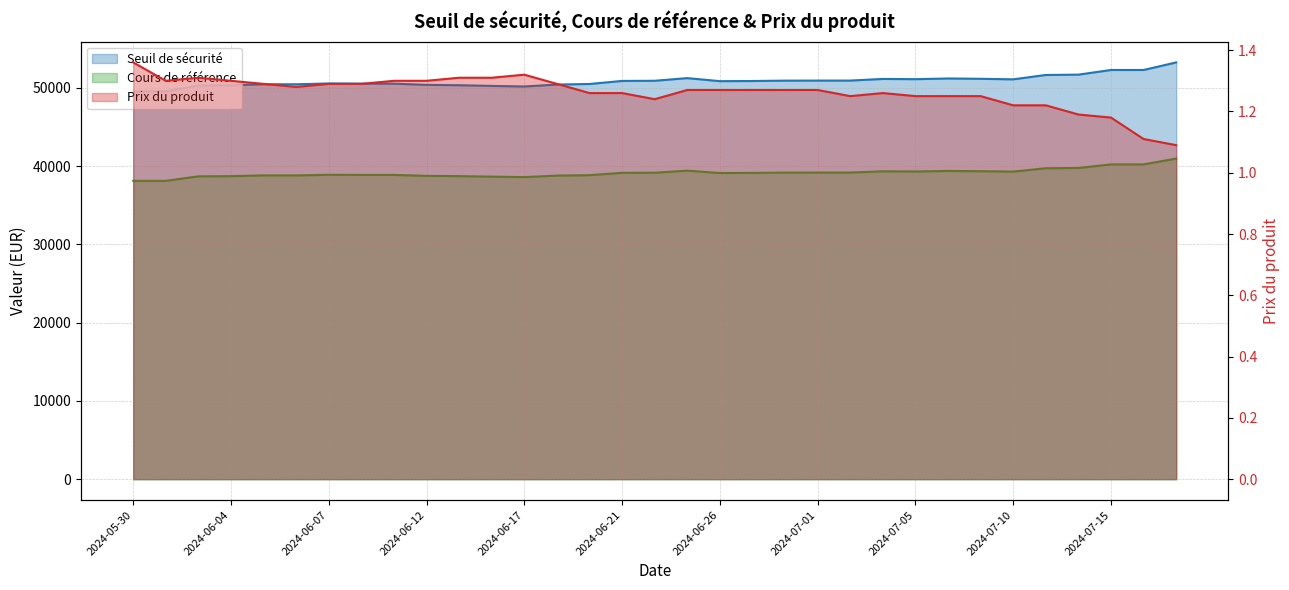

Read the Prix du produit value at 2024-07-11.

1.2